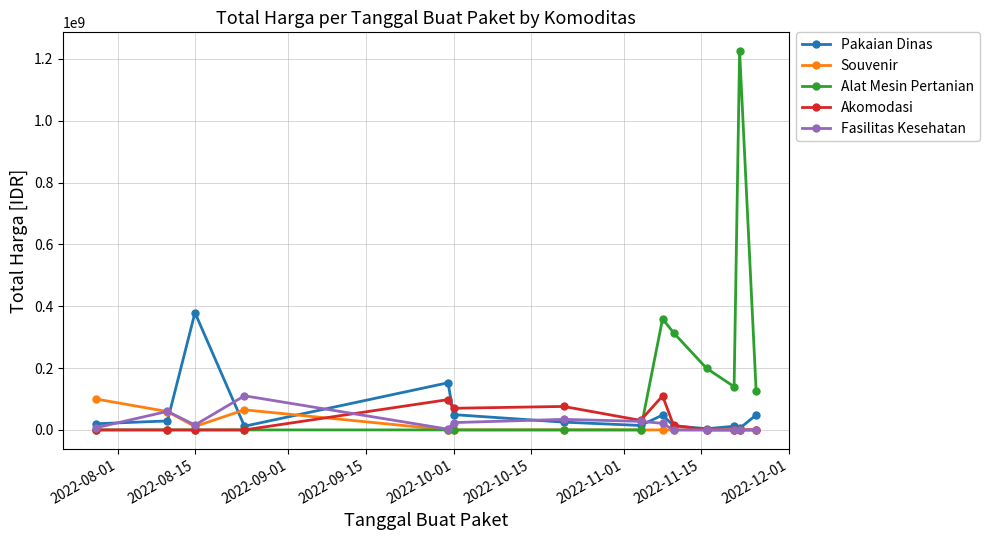

True or false: Souvenir has more than 0 interior local peaks.

True